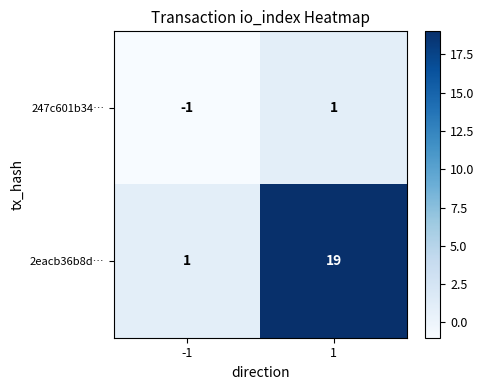

What value does the 2eacb36b8d… series have at 1, to the nearest 10?

20